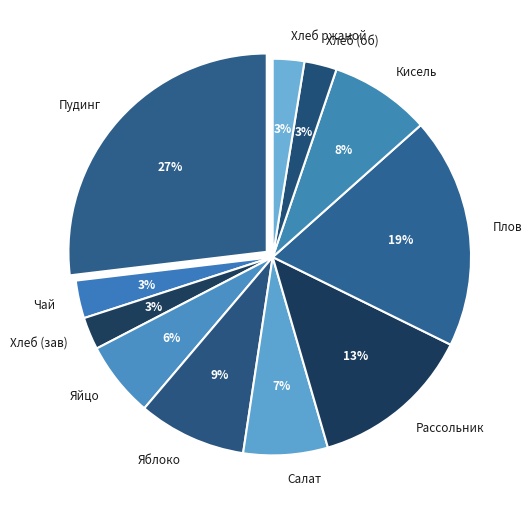

Approximately how many times larger is the value at Кисель compared to Рассольник?

0.6